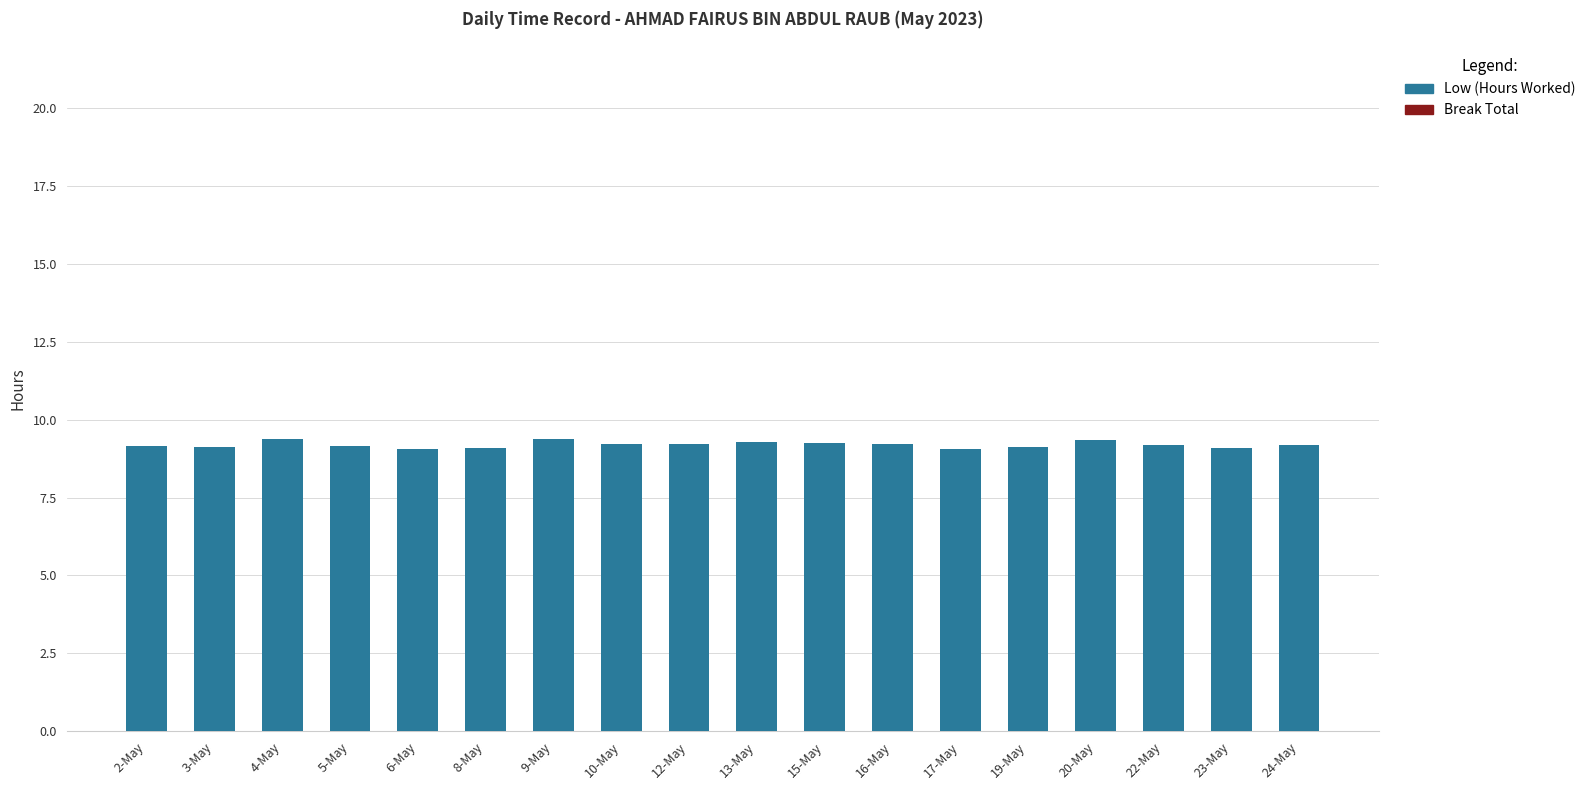

The value at 17-May is 15.0. True or false?

False